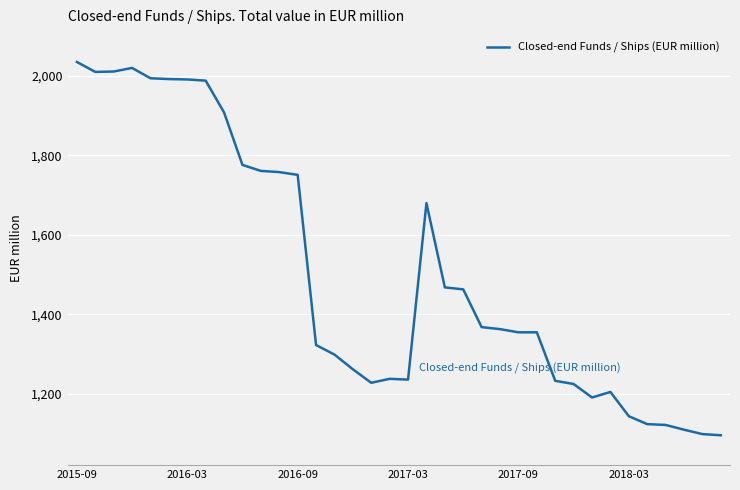

What is the smallest value displayed?

1096